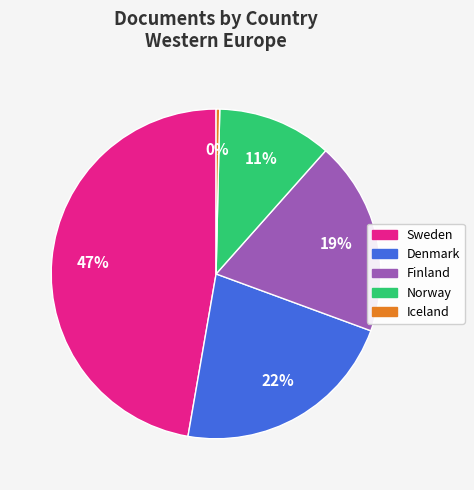

To the nearest percent, what portion does Sweden represent?

47%